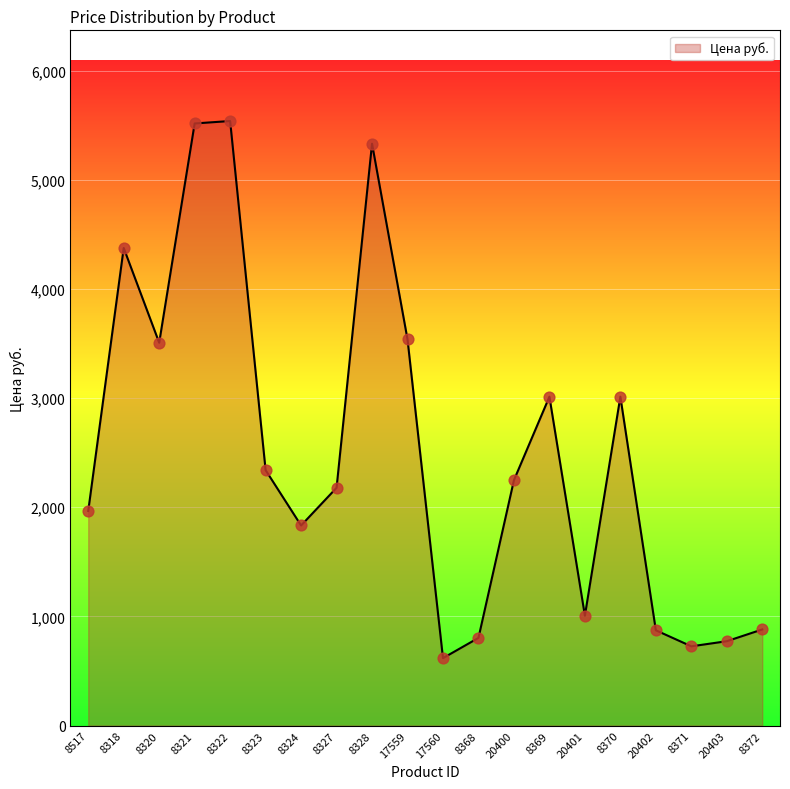

What is the change in value from 8323 to 17560?

-1722.0